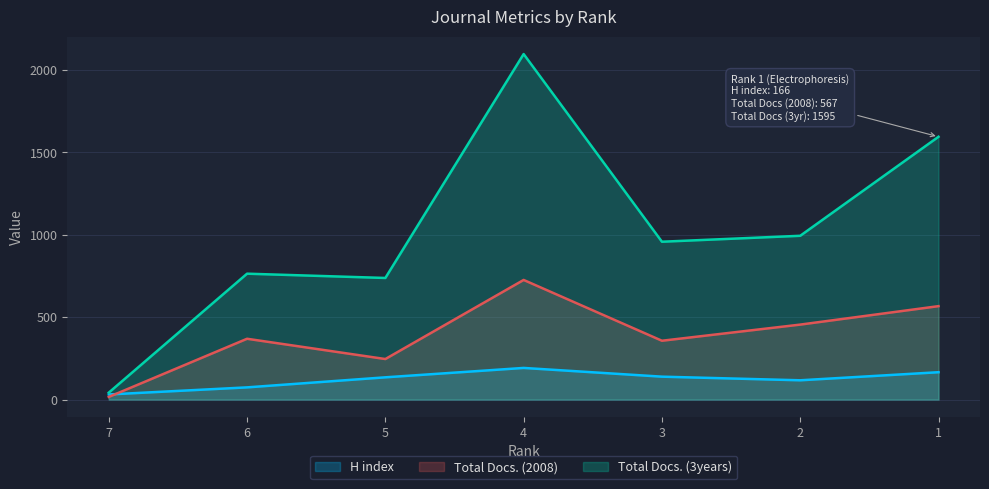

Reading left to right, list all the values displayed in this chart.

H index: 7=31	6=74	5=135	4=192	3=139	2=117	1=166
Total Docs. (2008): 7=16	6=369	5=246	4=726	3=357	2=455	1=567
Total Docs. (3years): 7=42	6=764	5=738	4=2097	3=958	2=994	1=1595